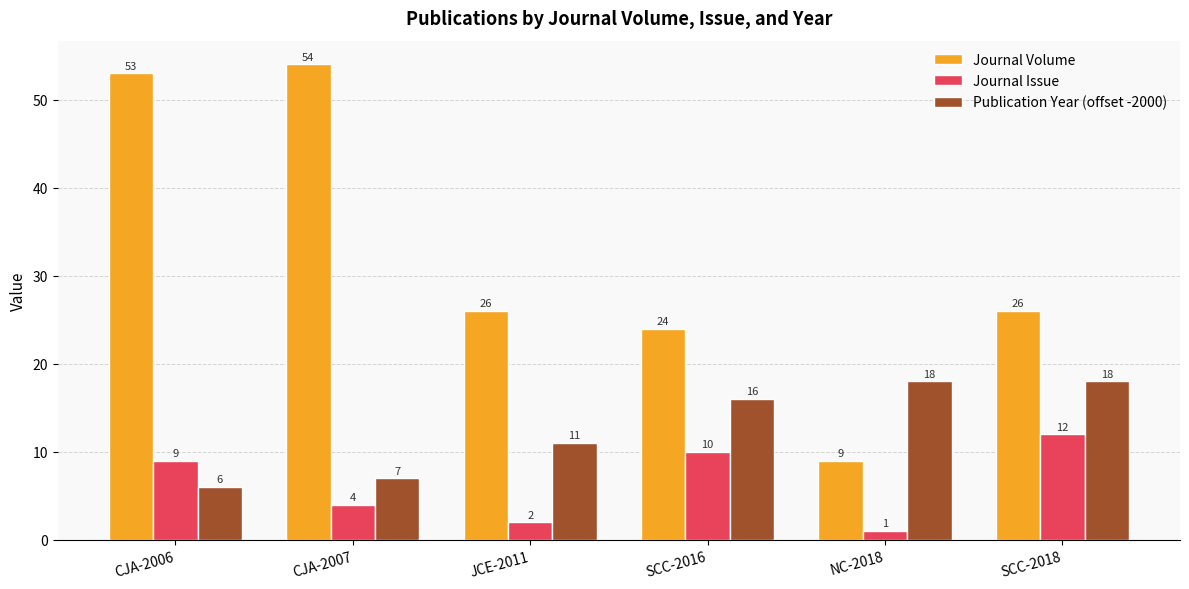

List the series in order of their peak value, highest first.

Journal Volume, Publication Year (offset -2000), Journal Issue